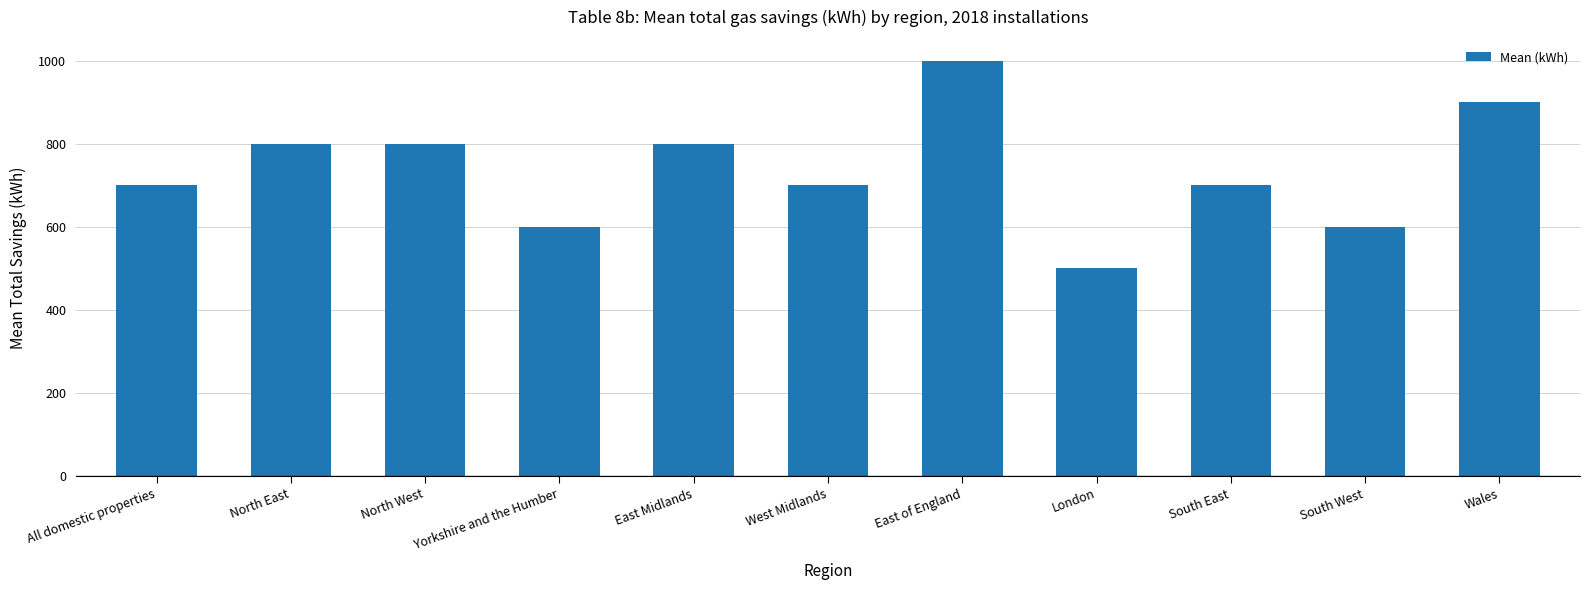

Approximately how many times larger is the value at All domestic properties compared to West Midlands?

1.0